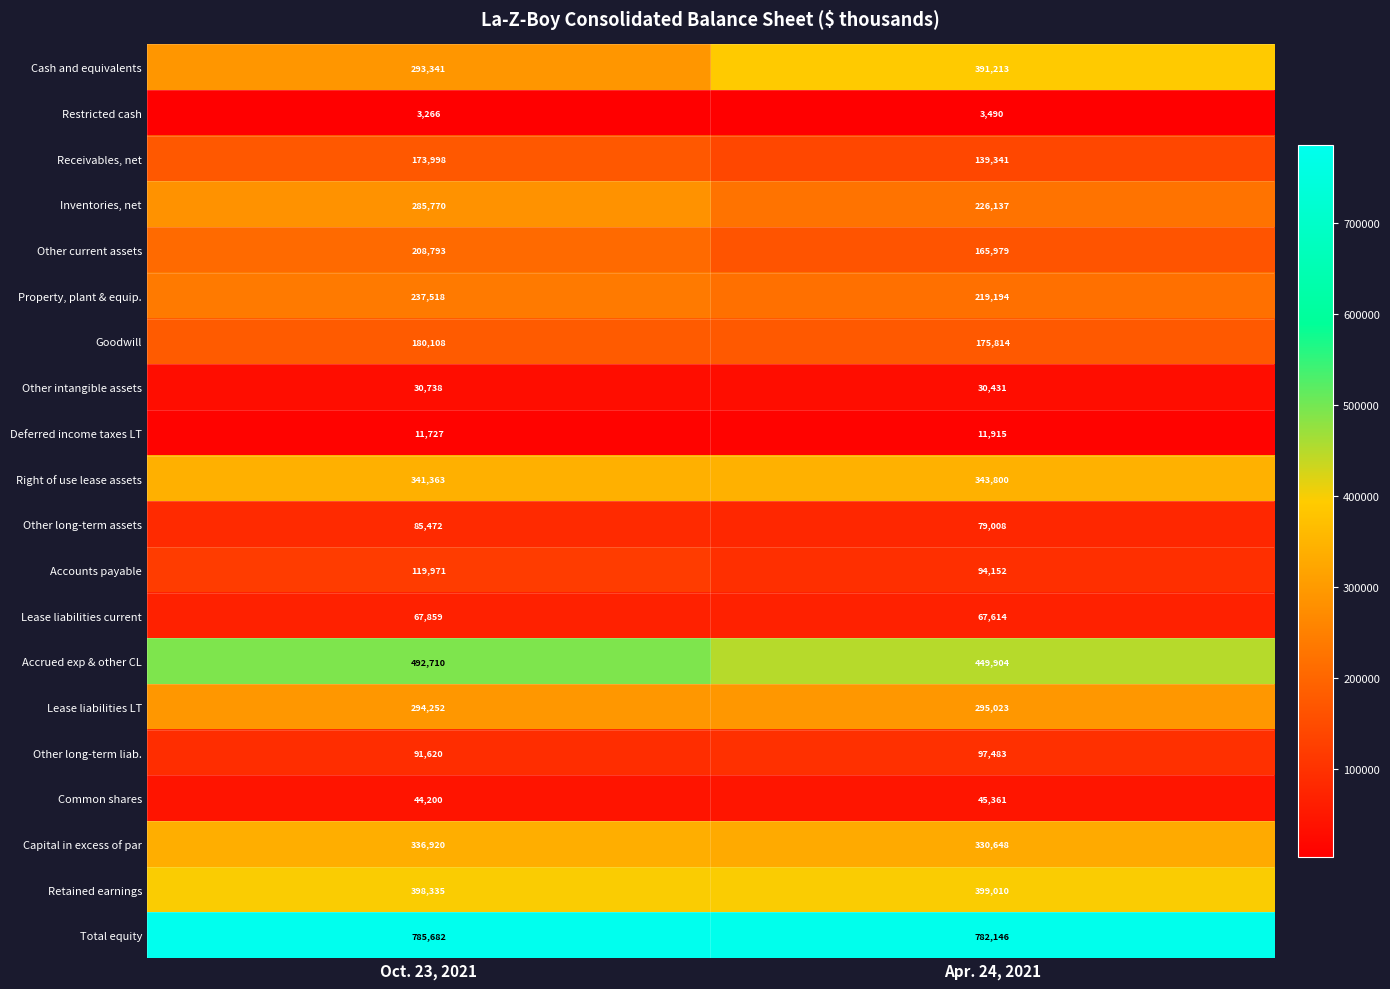

The value of Deferred income taxes LT at Apr. 24, 2021 is 11915. True or false?

True